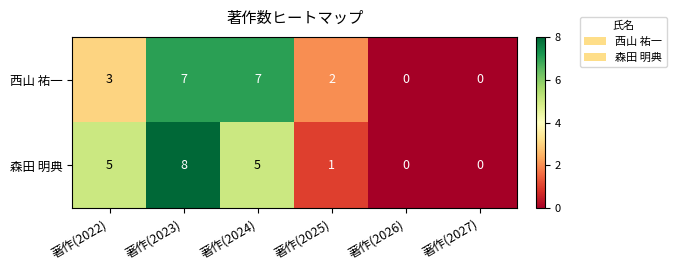

Reading left to right, what are all the values shown in this chart?

西山 祐一: 3	7	7	2	0	0
森田 明典: 5	8	5	1	0	0